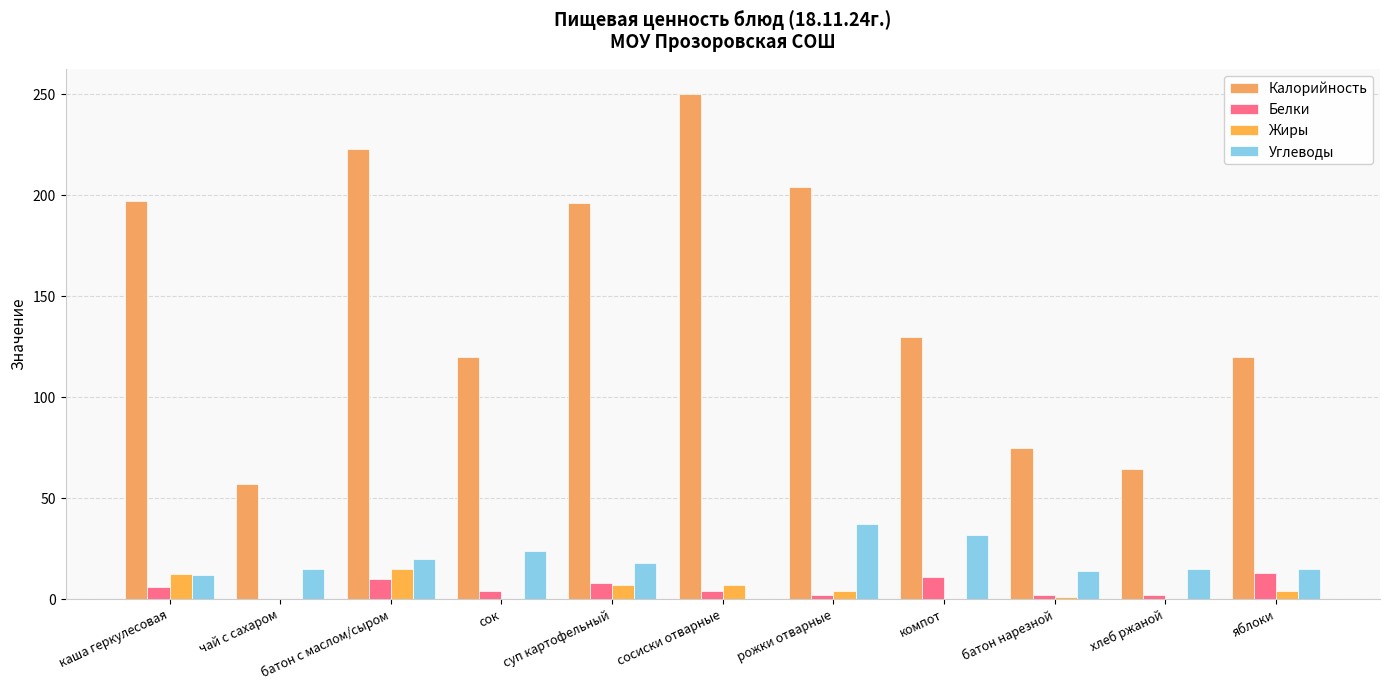

How many categories are shown in the chart?

11